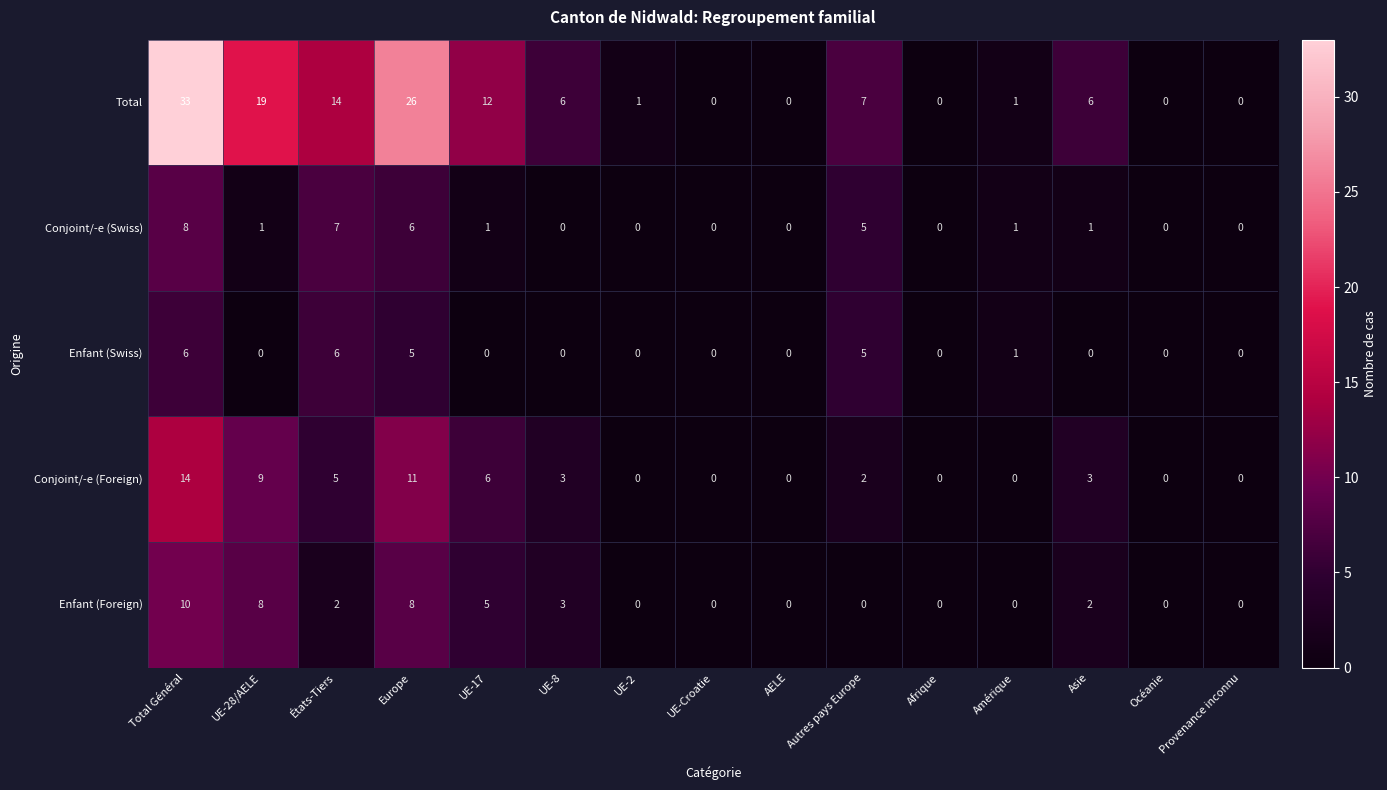

What is the highest value of the Enfant (Foreign) series?

10